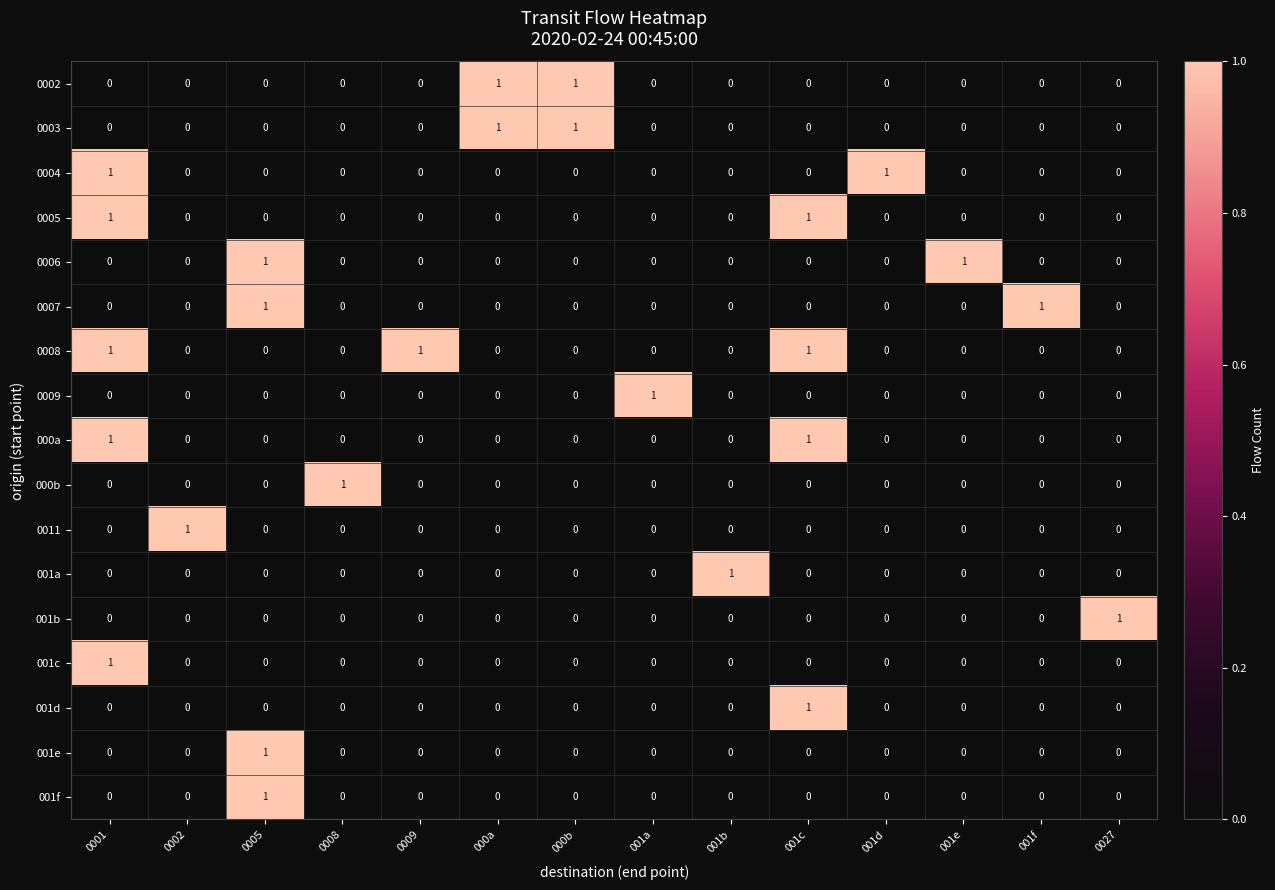

How many 0008 values are between 0 and 1?

14